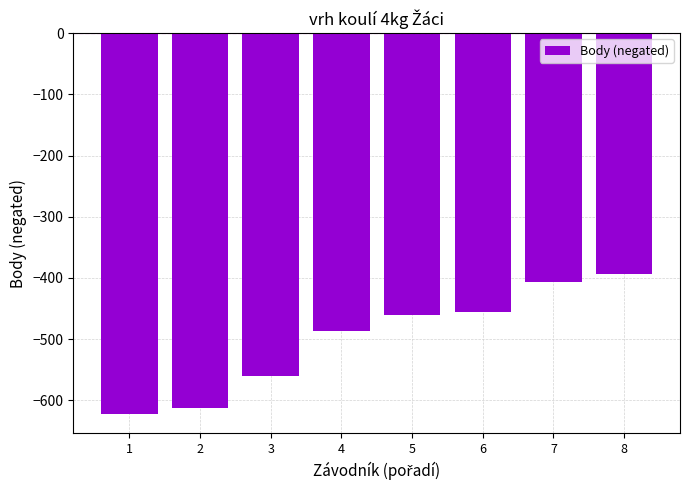

What is the change in value from 4 to 6?

+32